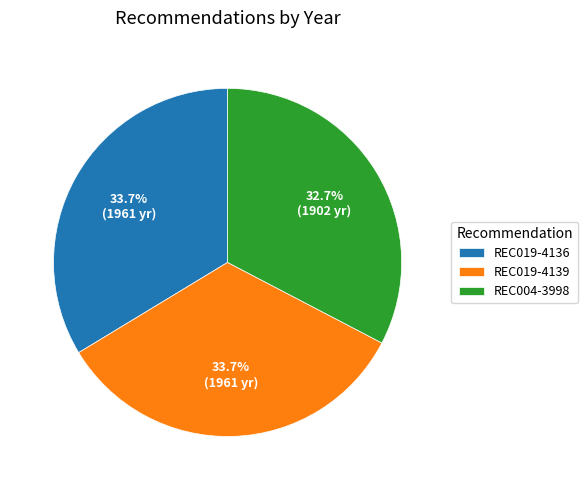

Count the number of slices in the pie.

3